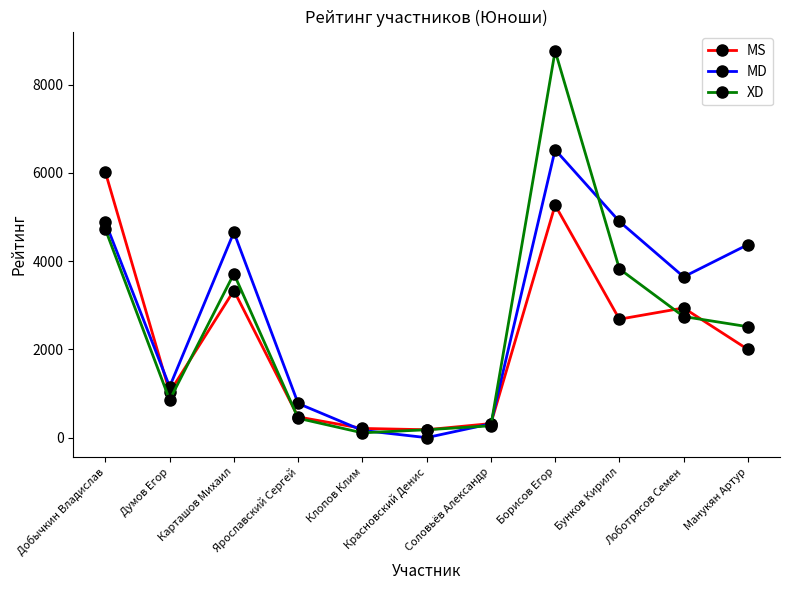

Rank the series by their average value, from lowest to highest.

MS, XD, MD